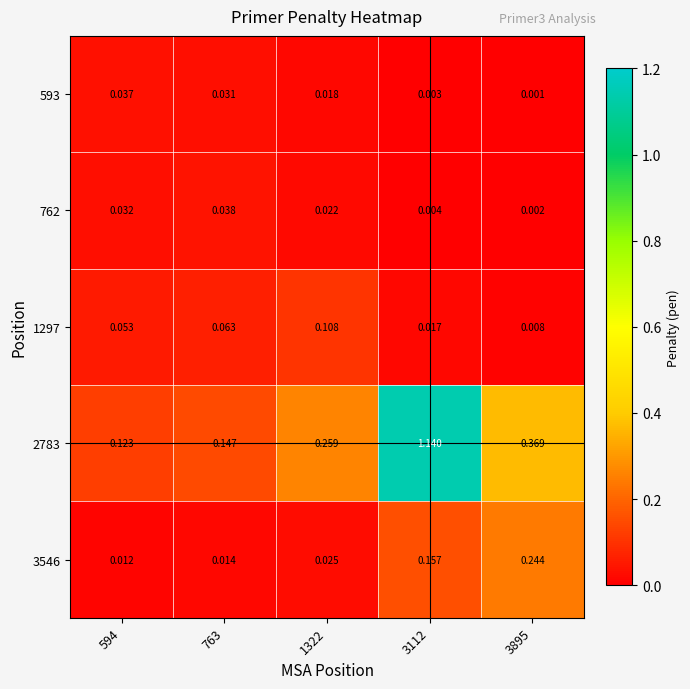

Is the value of 593 at 594 greater than the value of 762 at 3895?

Yes